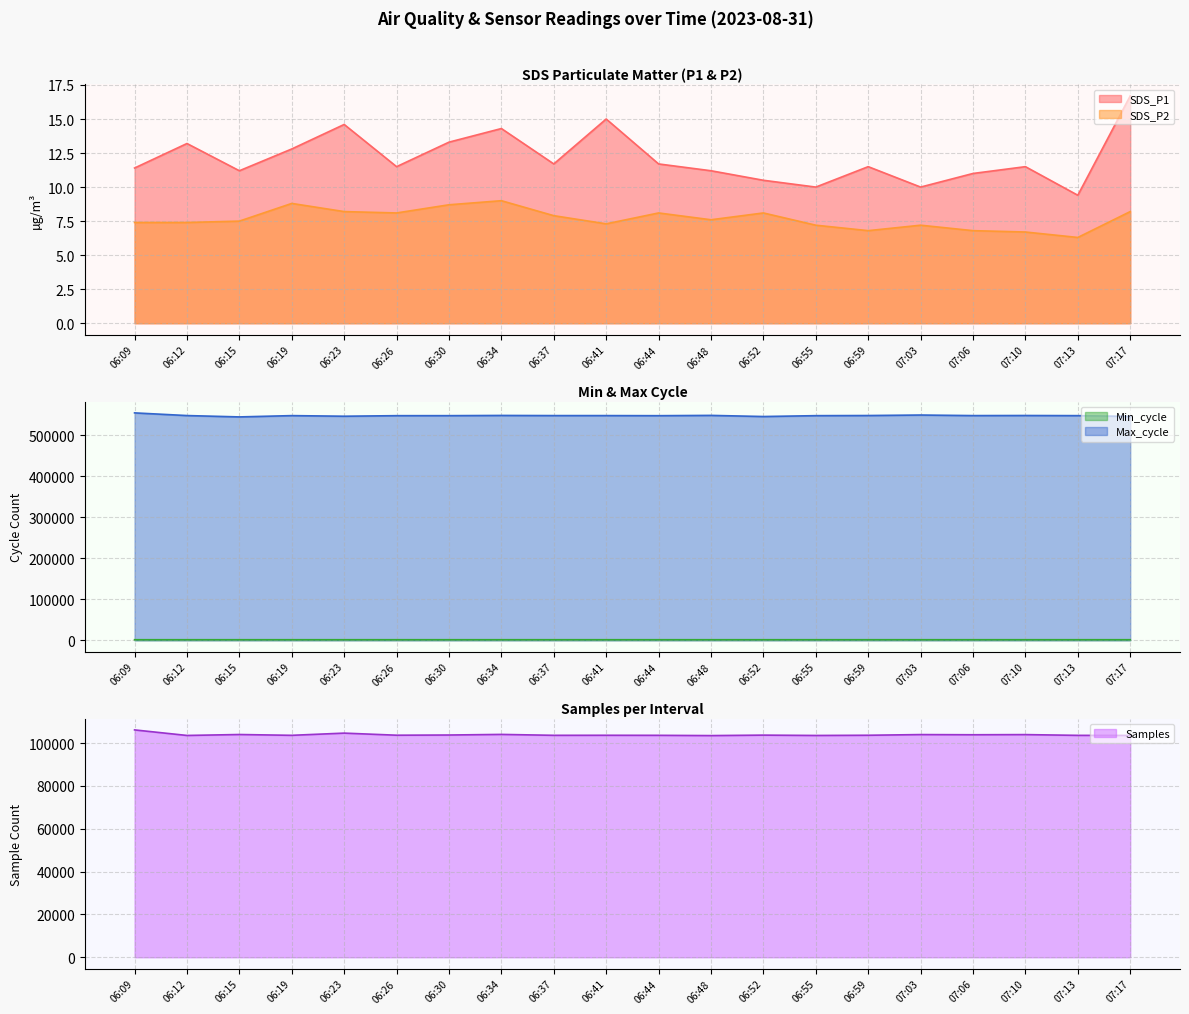

What is the sum of all Min_cycle values?

25812